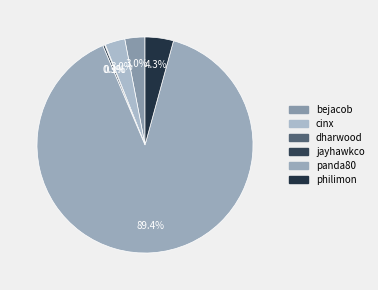

What is the change in value from jayhawkco to philimon?

+76.5